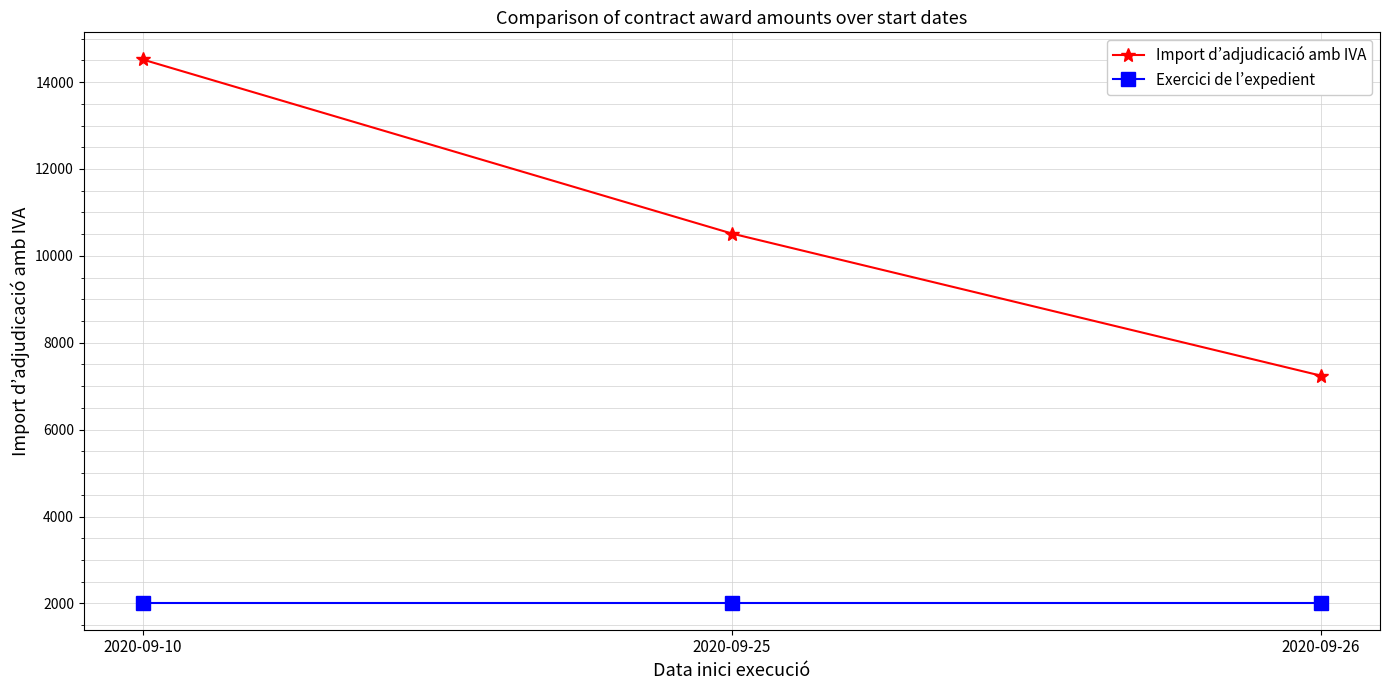

What are all the series names shown in the legend?

Import d’adjudicació amb IVA, Exercici de l’expedient